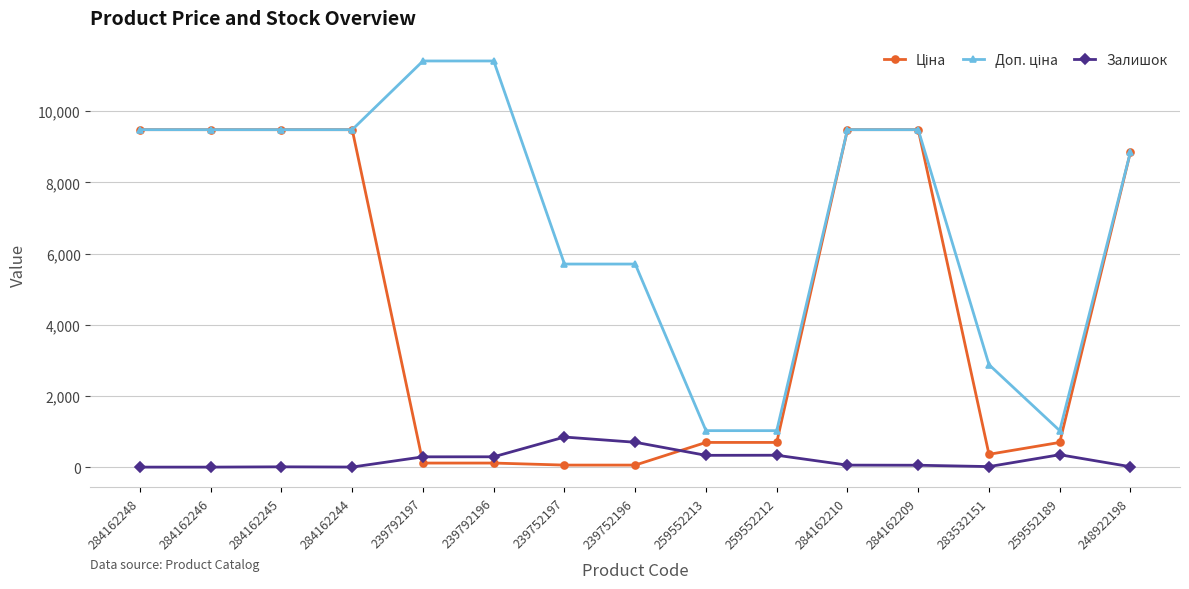

At how many categories does at least one series exceed 9254?

8